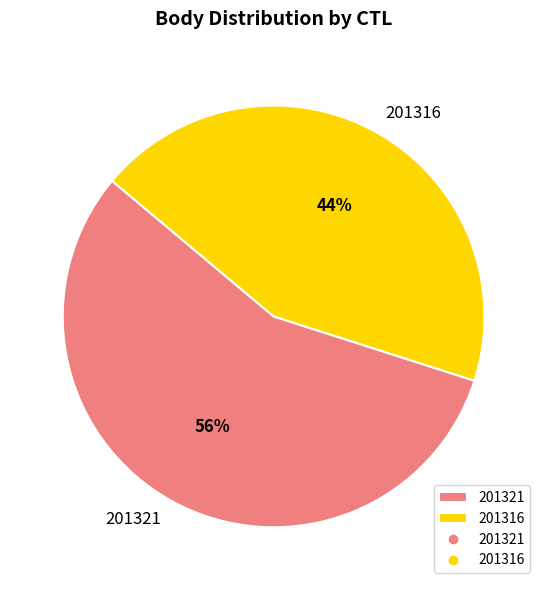

Is 201321 the majority of the pie?

Yes